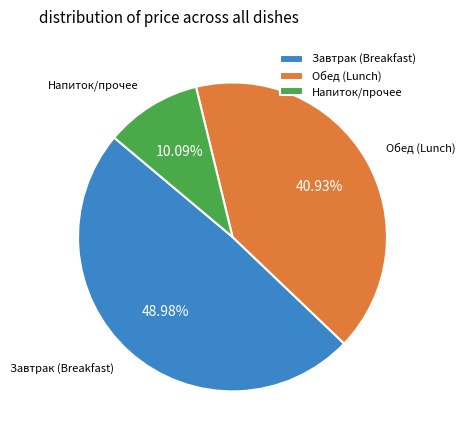

Count the number of slices in the pie.

3